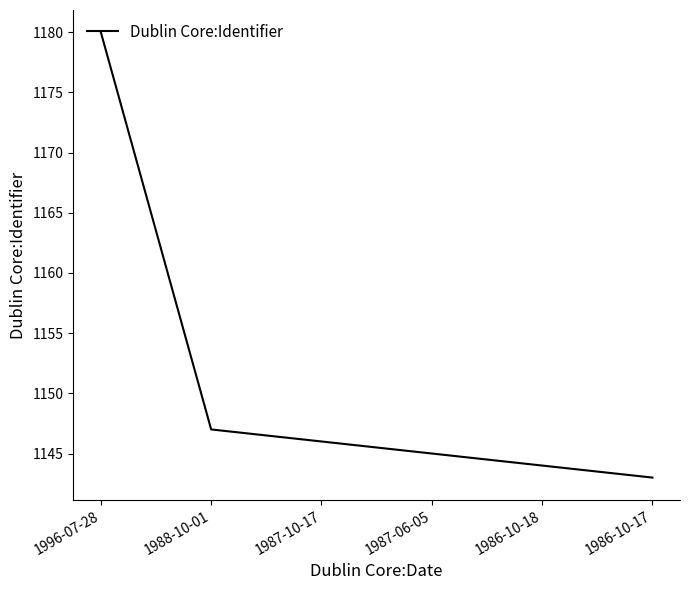

Is it true that the value at 1986-10-17 is 609?

False